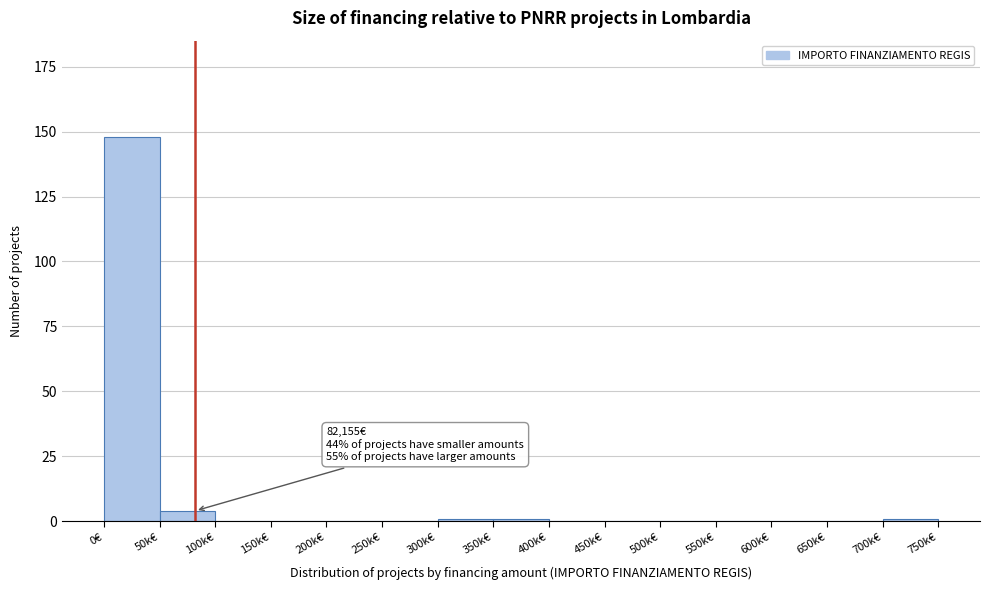

Reading left to right, transcribe all the data shown in this chart.

0€=148	50k€=4	100k€=0	150k€=0	200k€=0	250k€=0	300k€=1	350k€=1	400k€=0	450k€=0	500k€=0	550k€=0	600k€=0	650k€=0	700k€=1